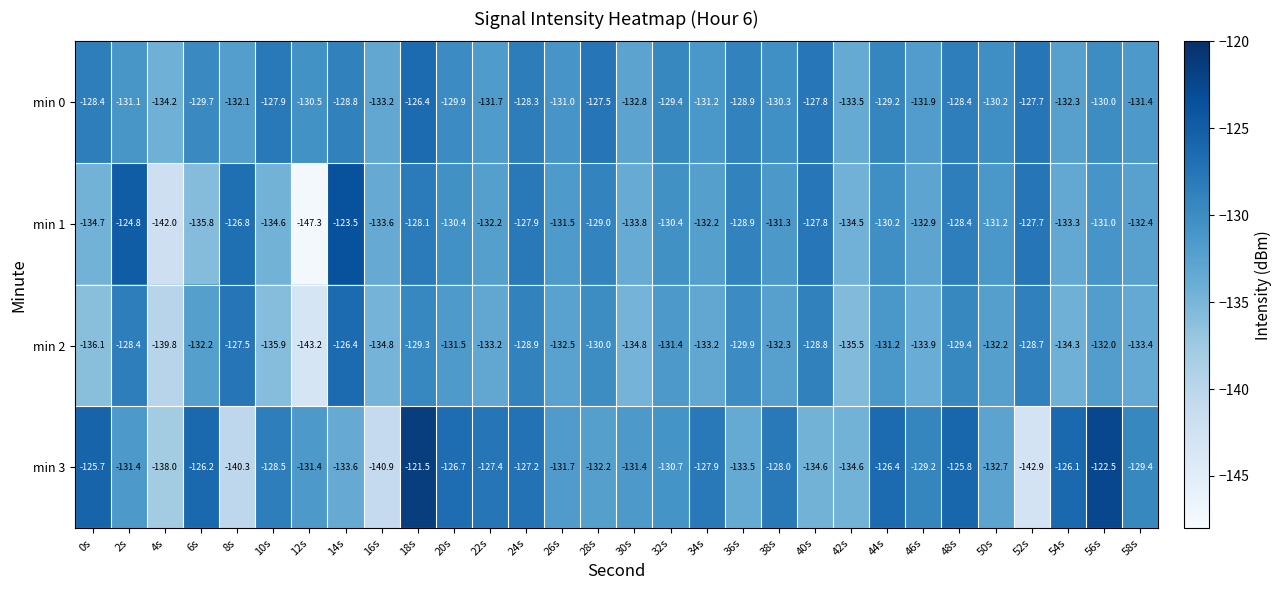

Which series changed the most between 48s and 56s?

min 3